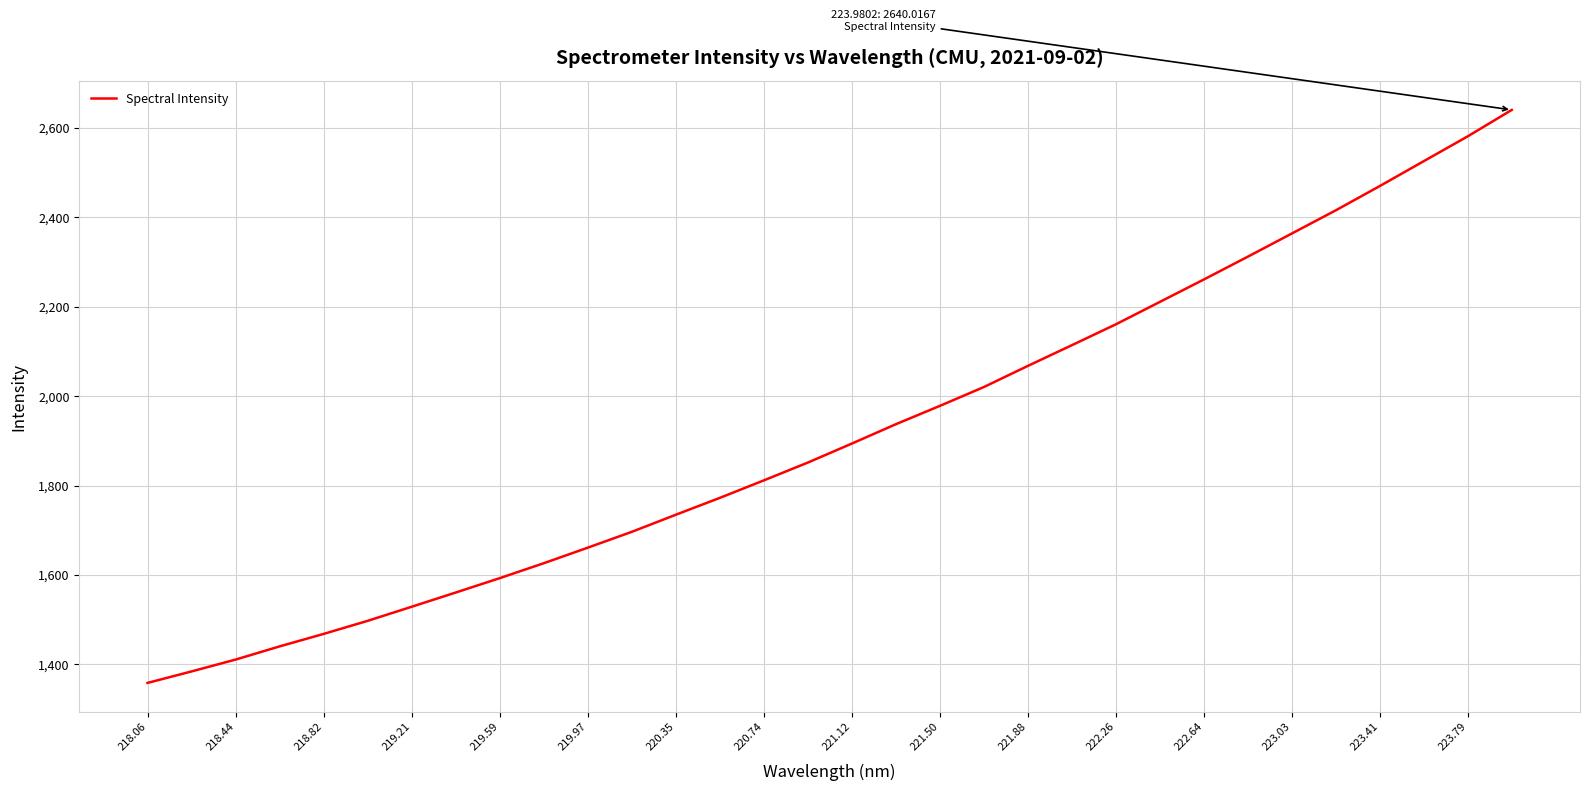

What is the minimum value shown in the chart?

1358.5